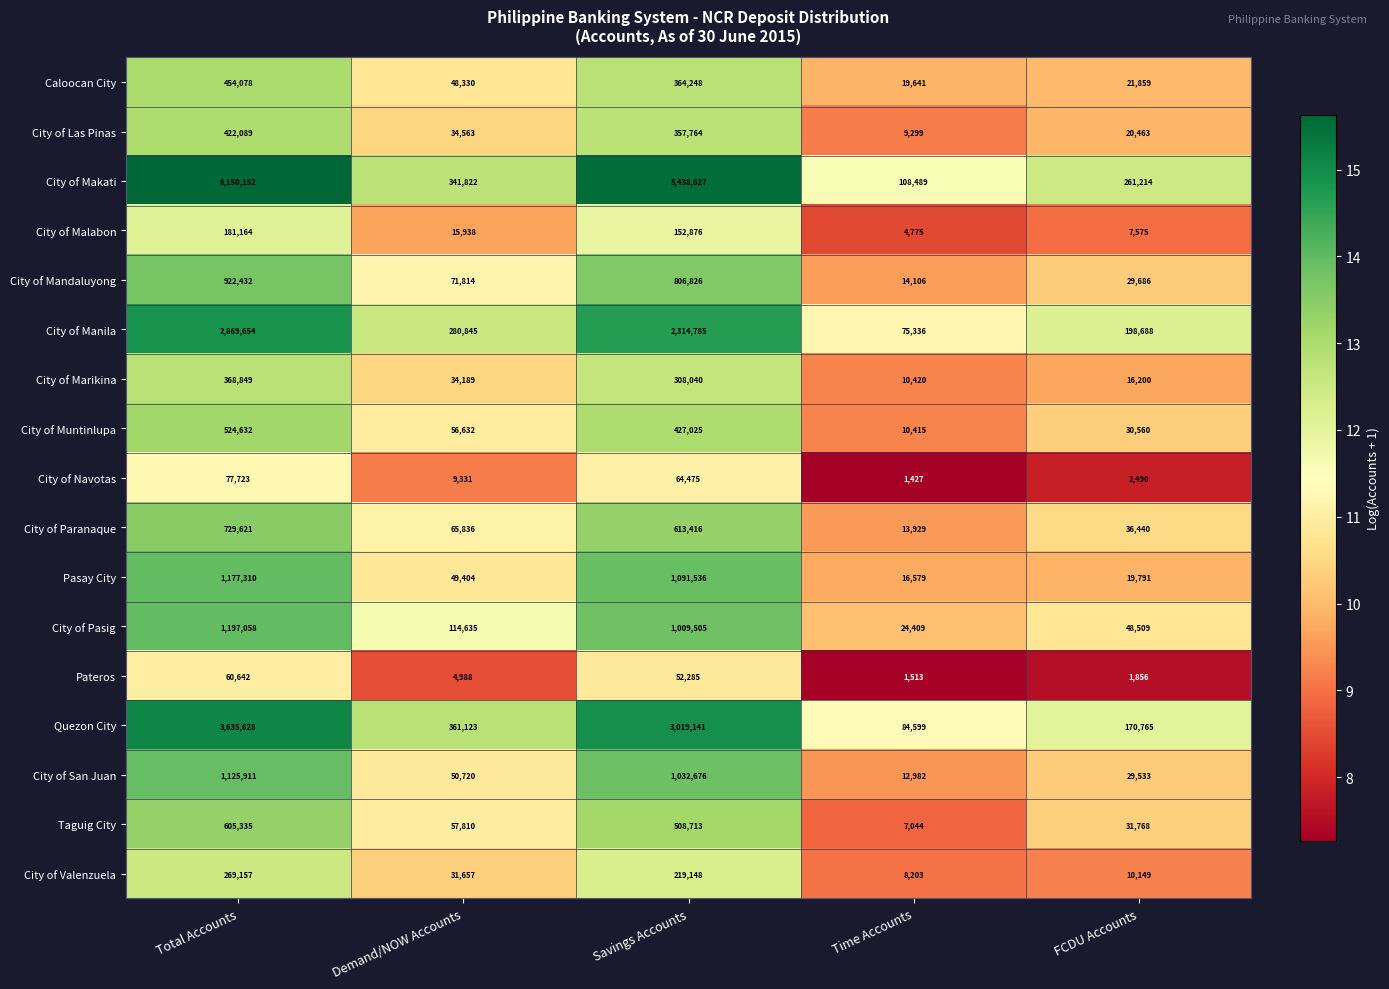

How many series are shown in this chart?

17